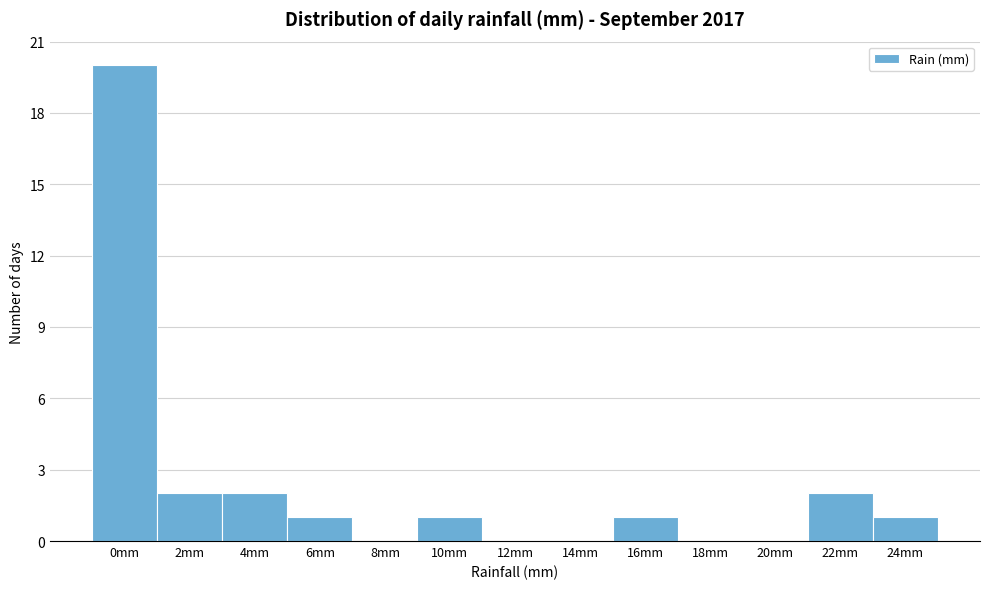

Reading right to left, what are all the values shown in this chart?

24mm=1	22mm=2	20mm=0	18mm=0	16mm=1	14mm=0	12mm=0	10mm=1	8mm=0	6mm=1	4mm=2	2mm=2	0mm=20